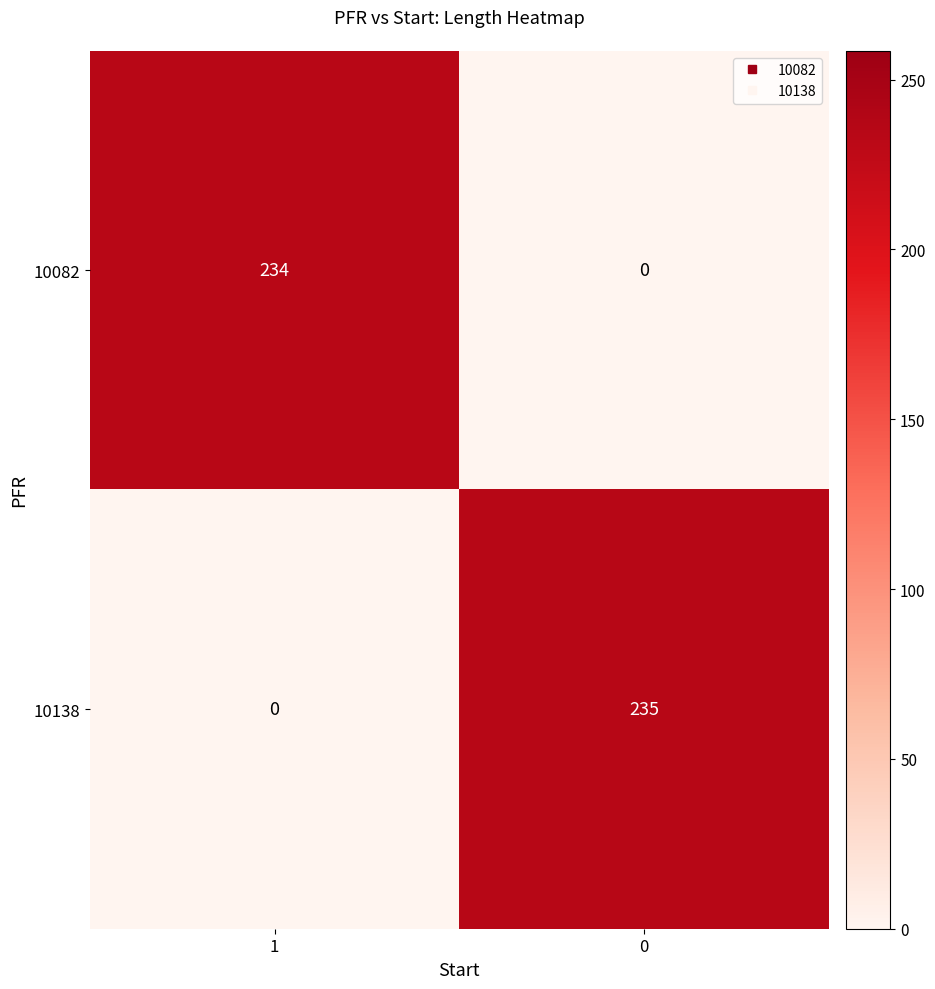

What is the difference between the maximum and minimum values in the 10138 series?

235